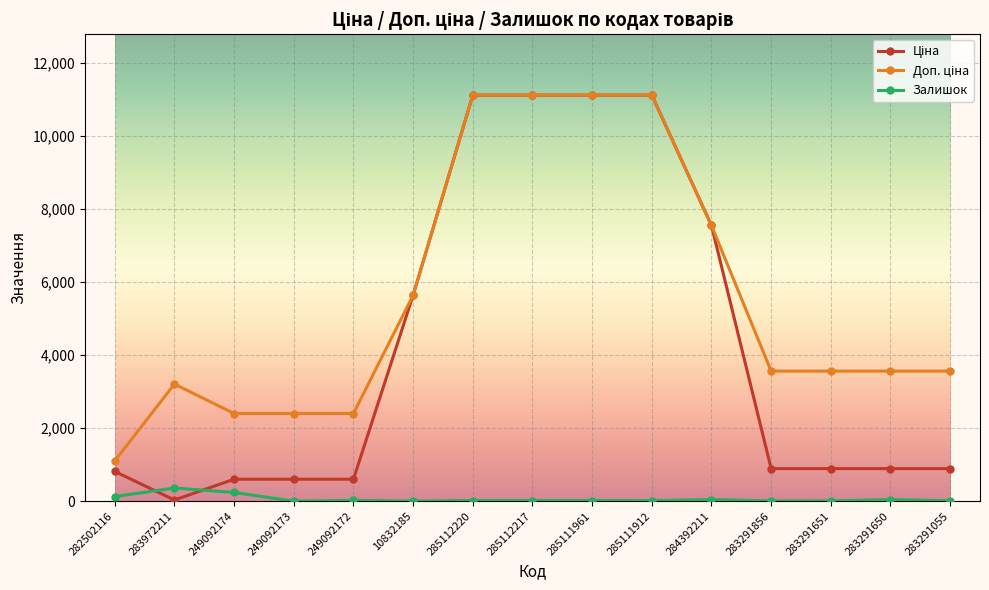

At how many categories does at least one series exceed 6857?

5